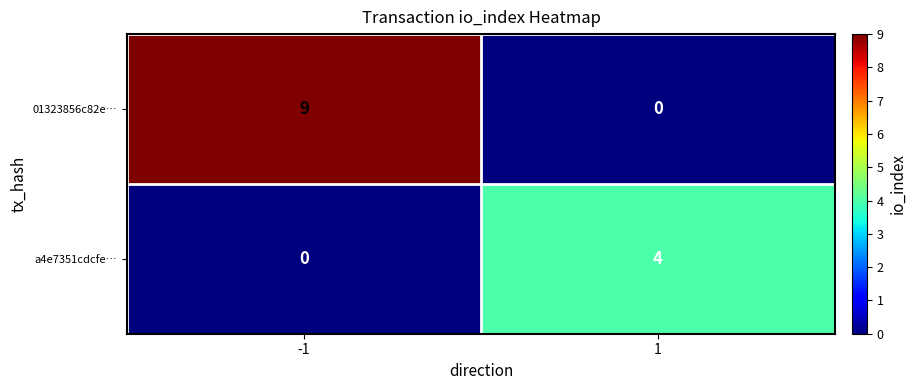

What is the sum of all 01323856c82e… values?

9